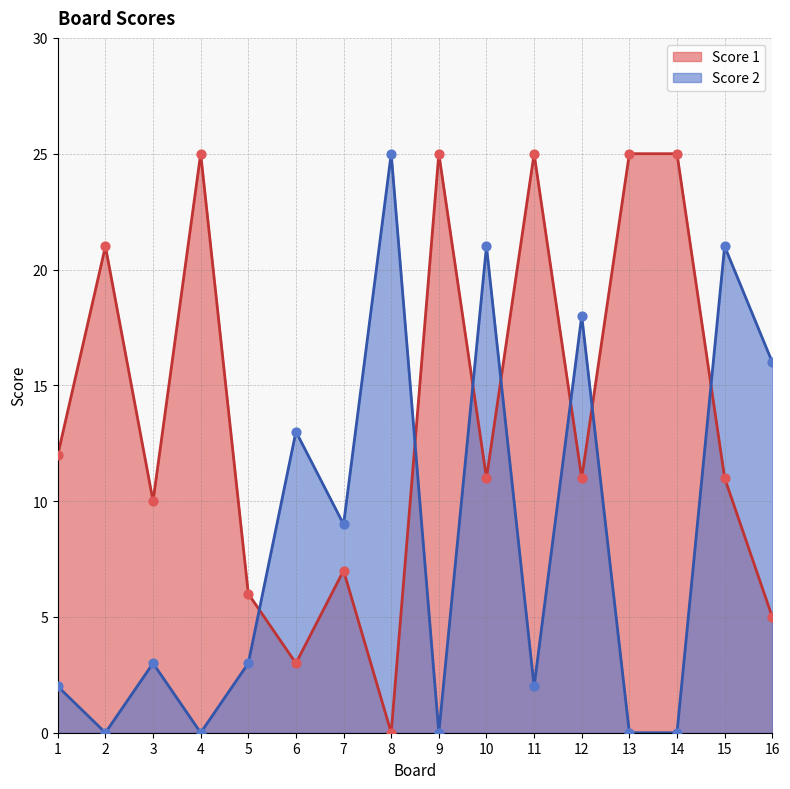

Which series has the largest Y range (max minus min)?

Score 1